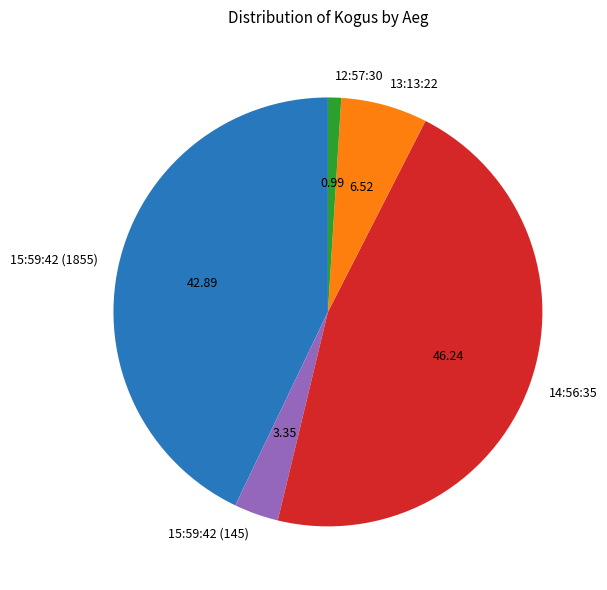

Is there a majority slice in this chart?

No